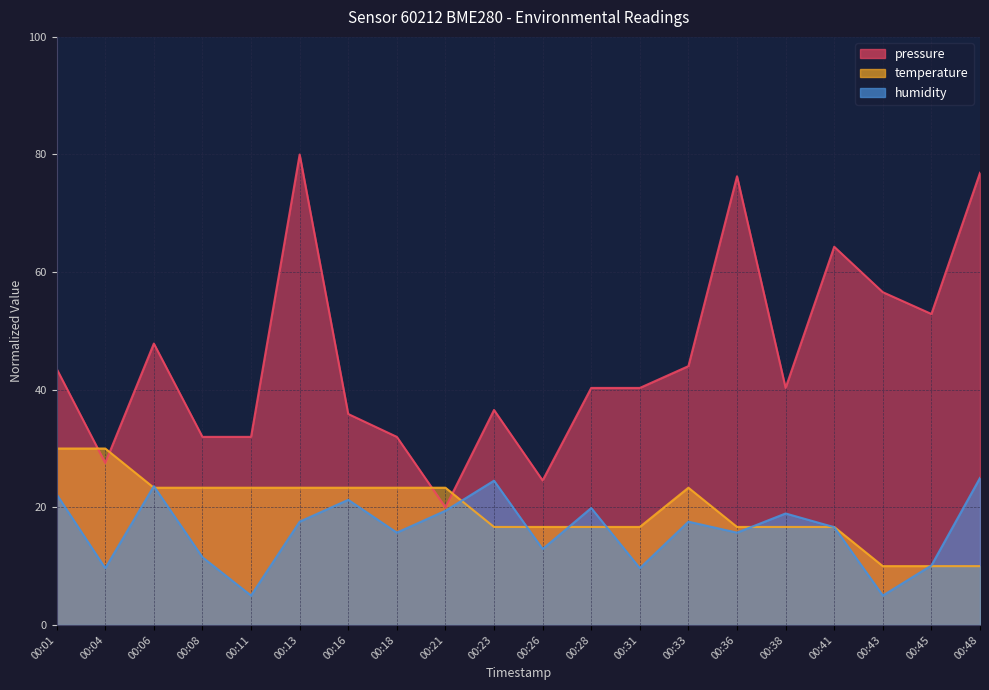

The humidity series shows 9.7 at 00:04. True or false?

True